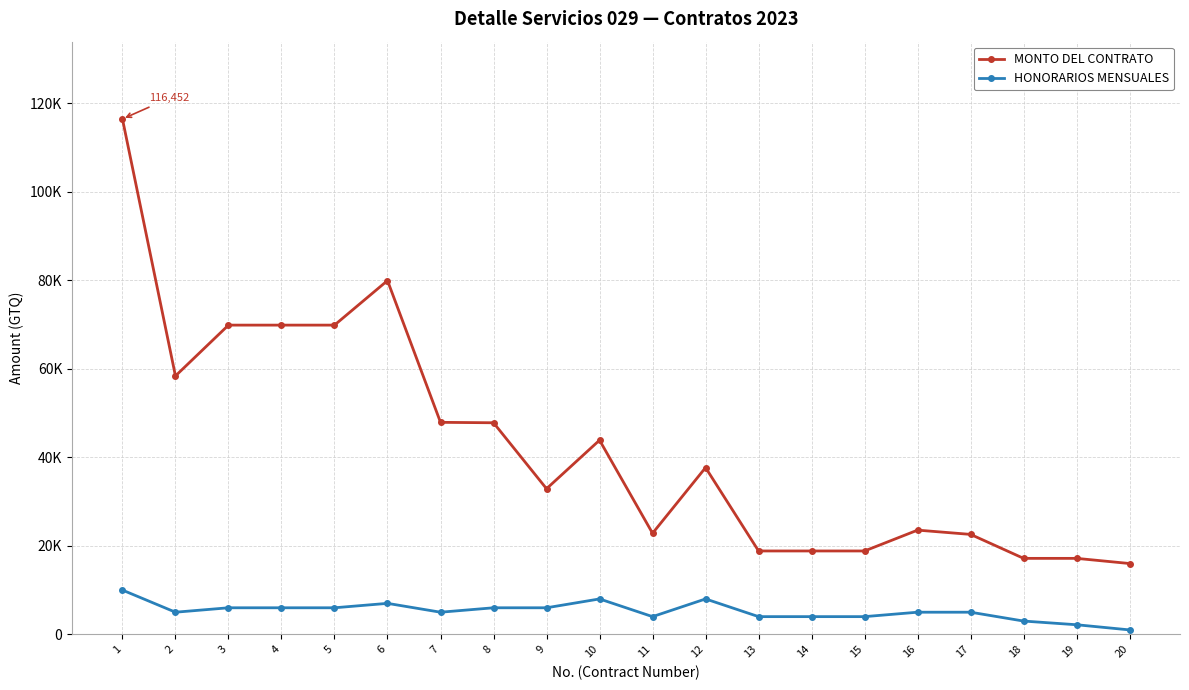

What are all the series names shown in the legend?

MONTO DEL CONTRATO, HONORARIOS MENSUALES